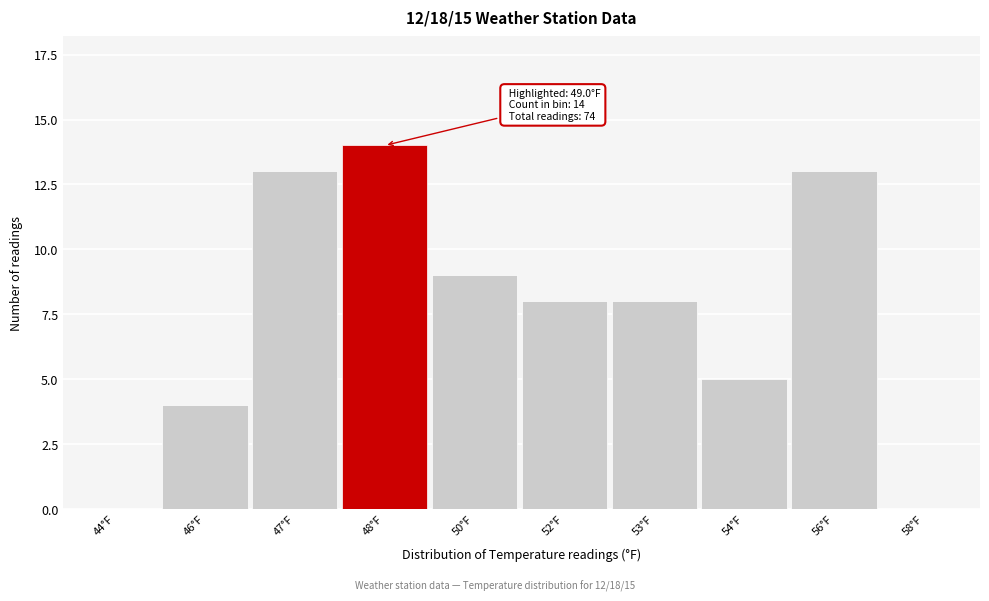

Reading left to right, list all the values displayed in this chart.

44°F=0	46°F=4	47°F=13	48°F=14	50°F=9	52°F=8	53°F=8	54°F=5	56°F=13	58°F=0